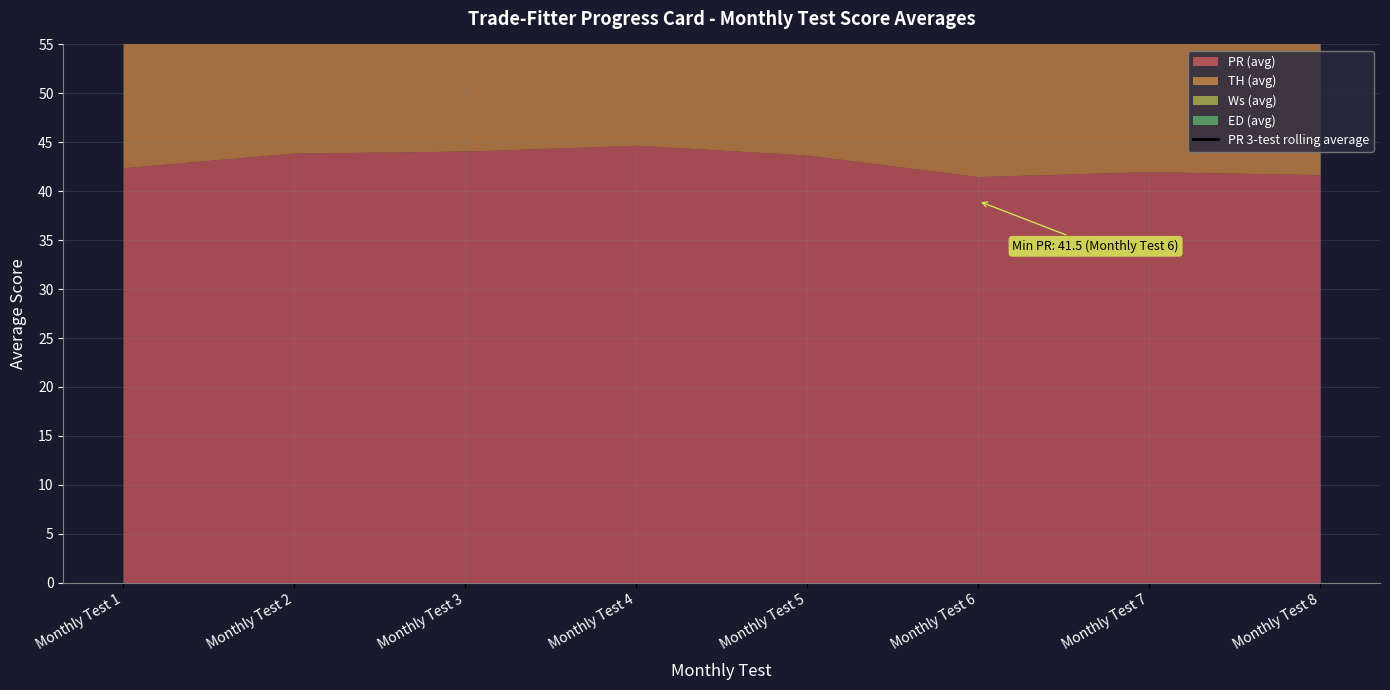

The chart shows a value of 19.7 at Monthly Test 7. True or false?

False